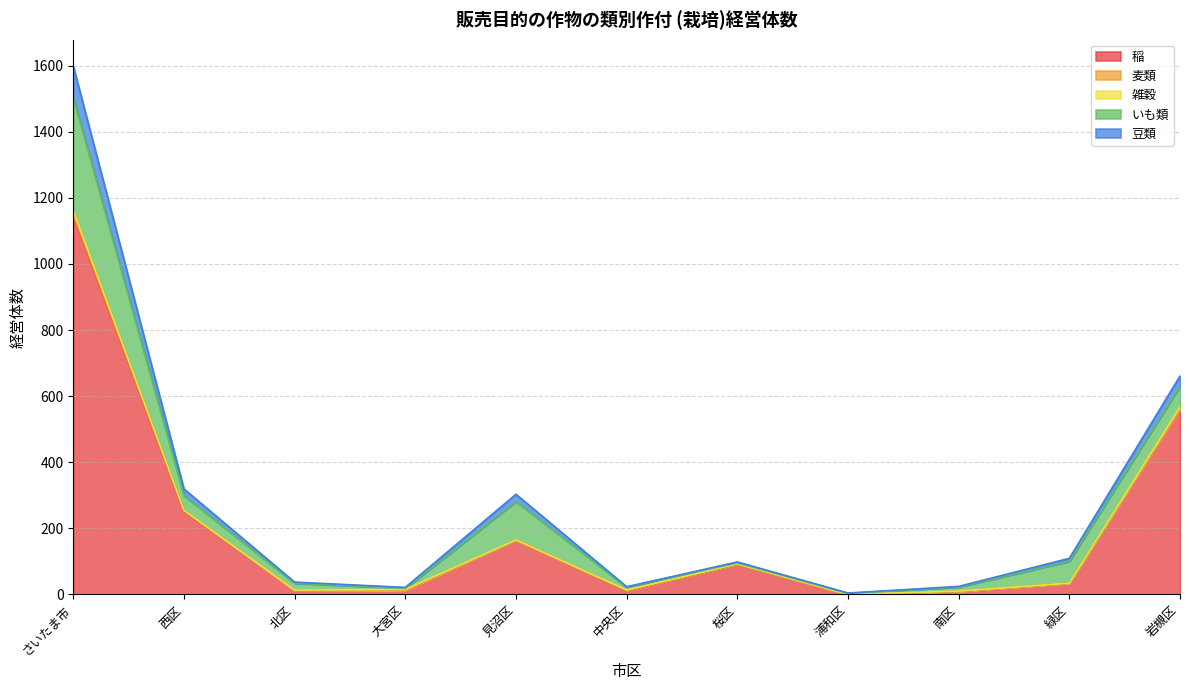

What are all the series names shown in the legend?

稲, 麦類, 雑穀, いも類, 豆類